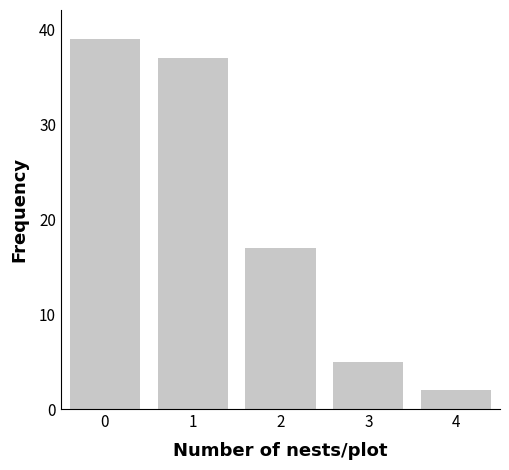

Reading left to right, extract all data points from this chart.

39	37	17	5	2